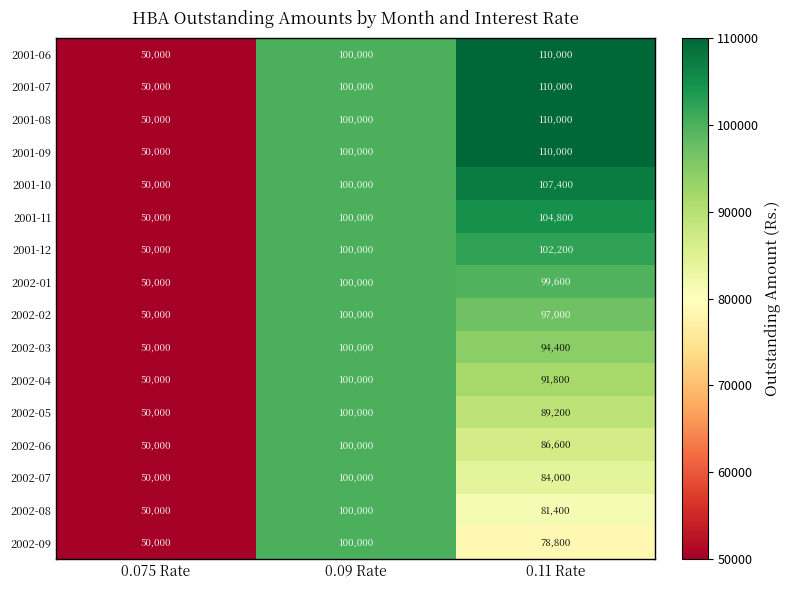

Where is 2002-09 nearest to the value 75000?

0.11 Rate